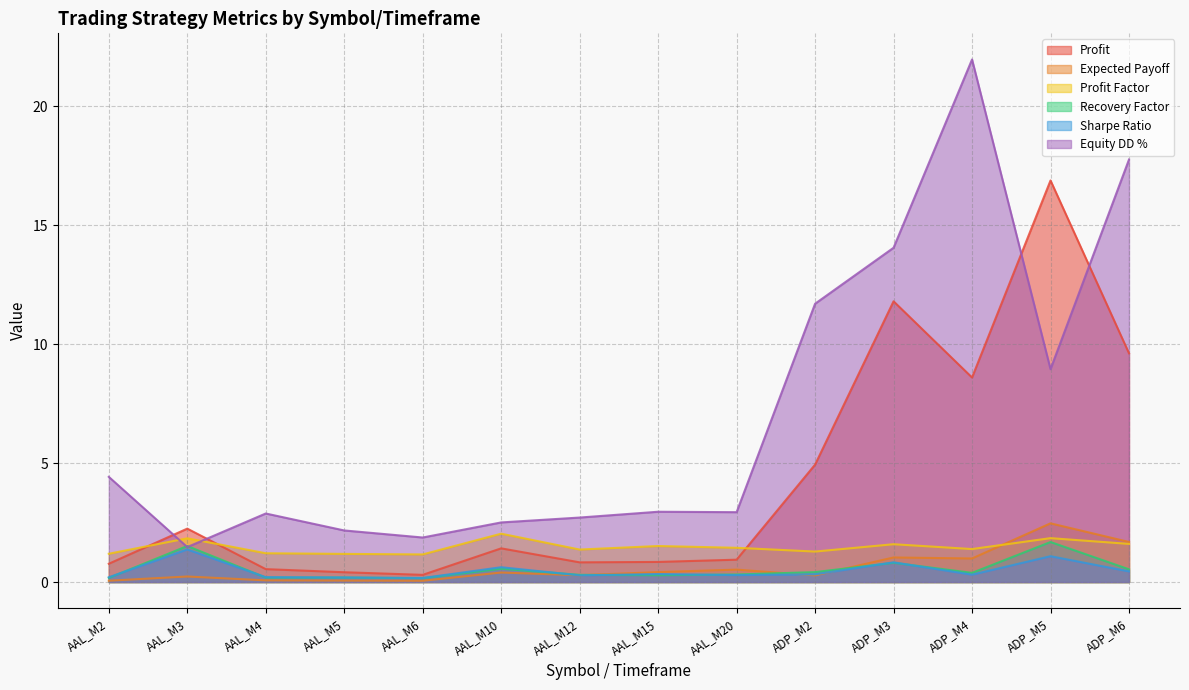

What is the maximum value shown in the chart?

22.0